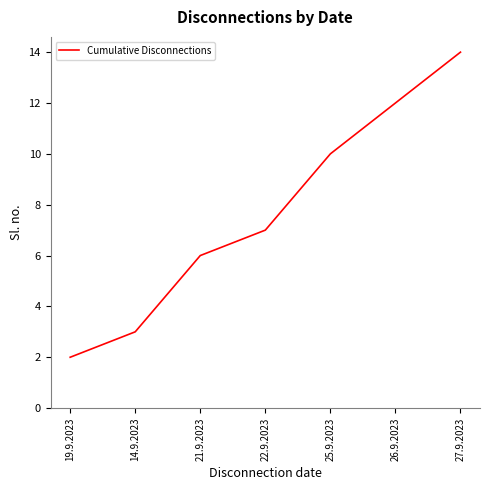

Where is the data nearest to the value 8?

22.9.2023